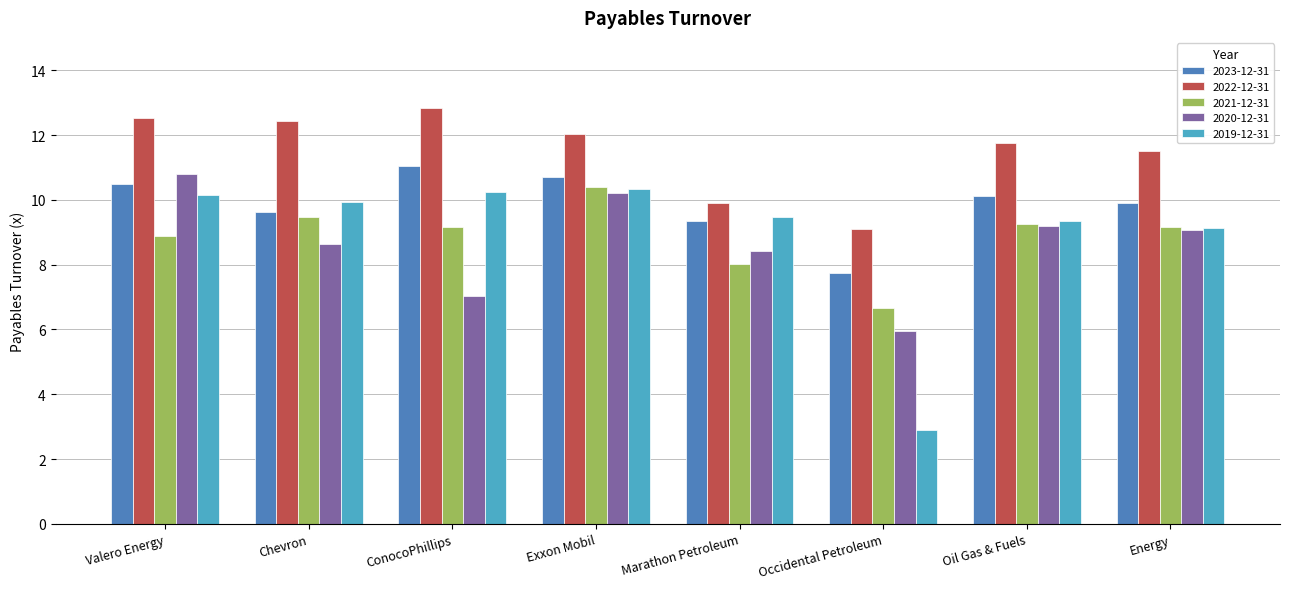

At Occidental Petroleum, list the series in order from smallest to largest.

2019-12-31, 2020-12-31, 2021-12-31, 2023-12-31, 2022-12-31